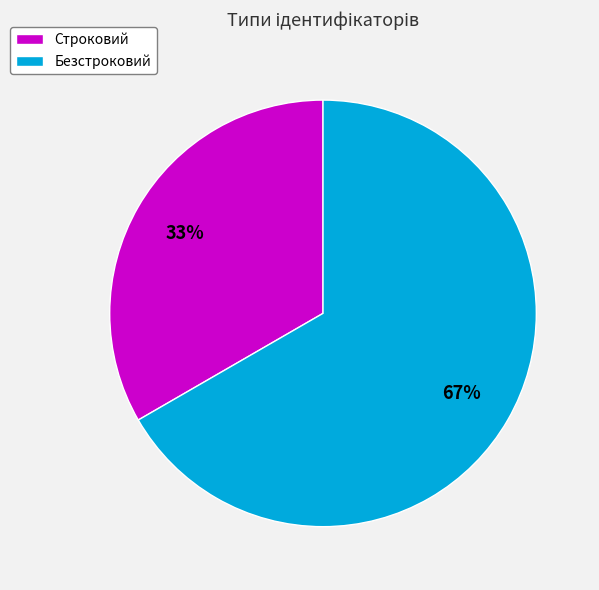

What is the majority slice?

Безстроковий